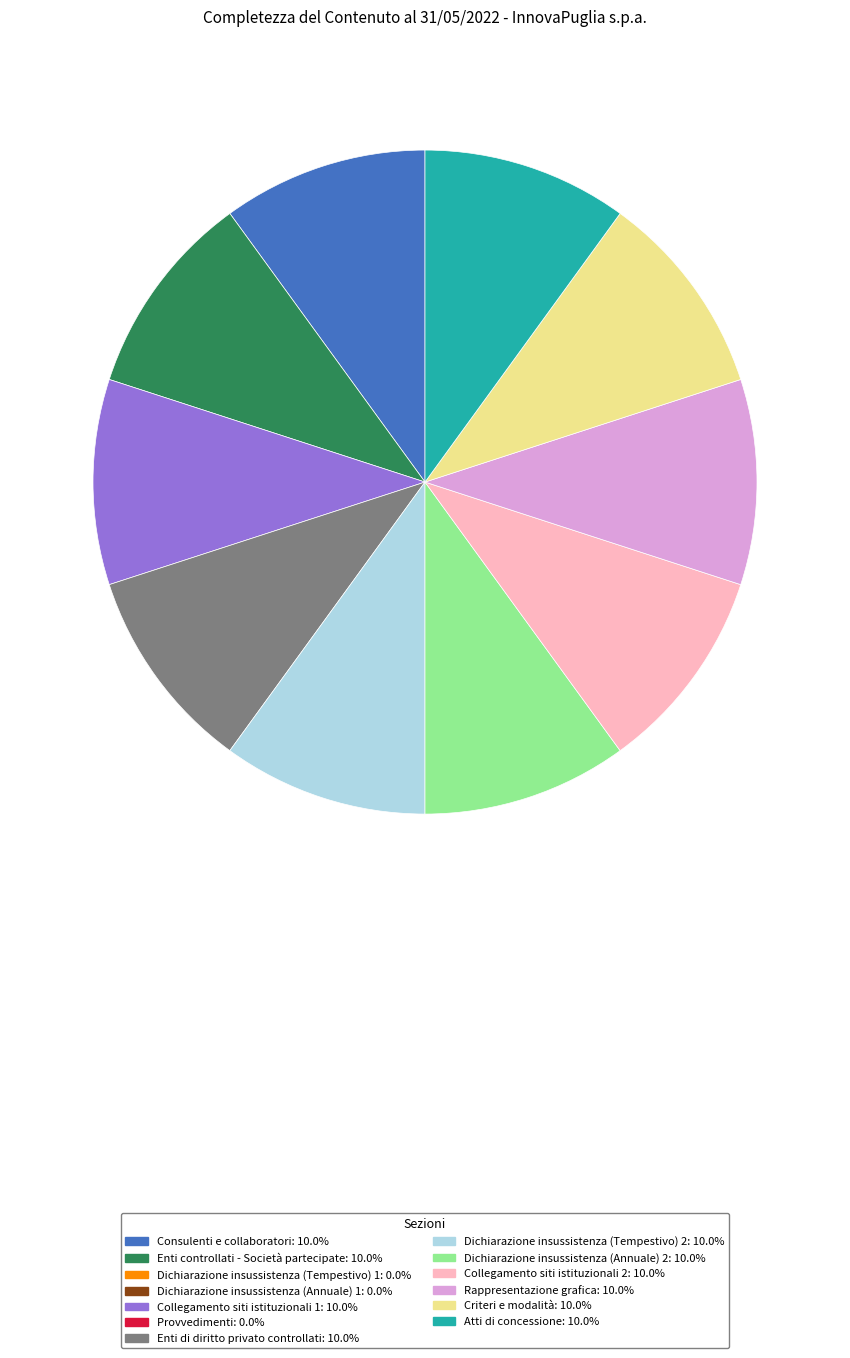

Does any single category account for the majority?

No